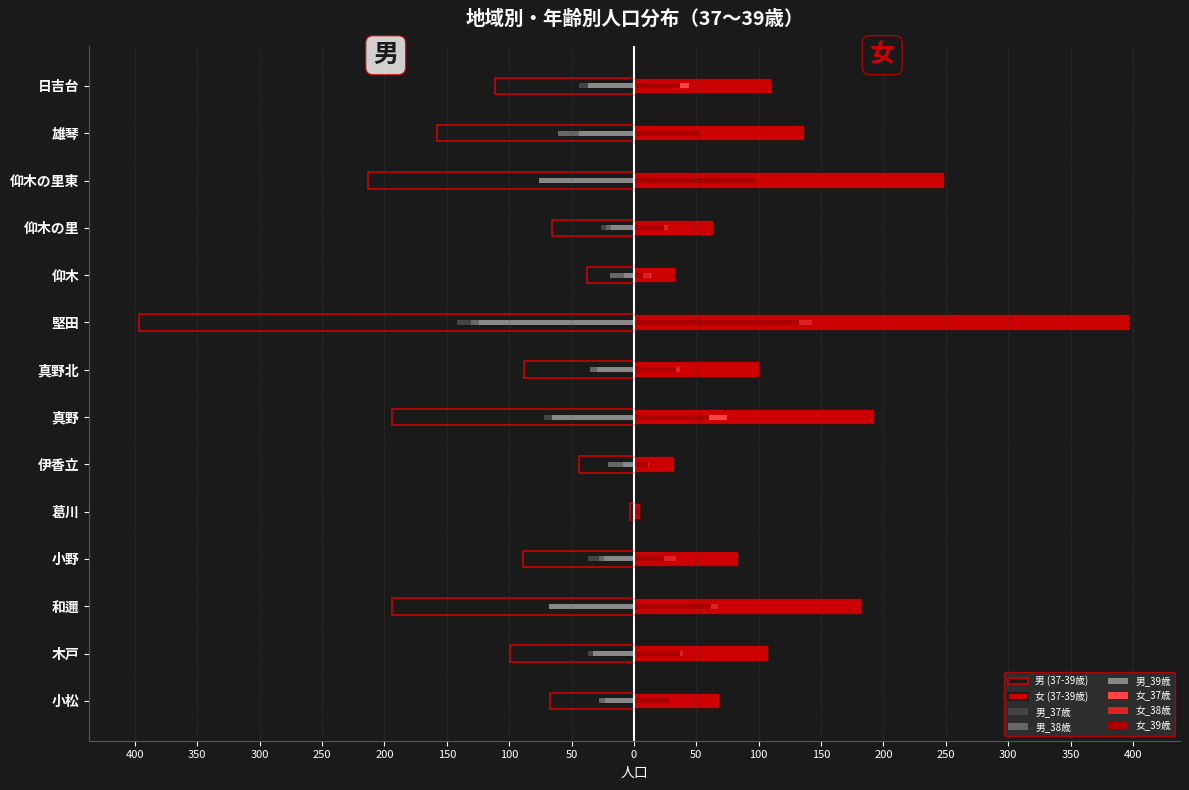

What is the total value across all series at 葛川?

3